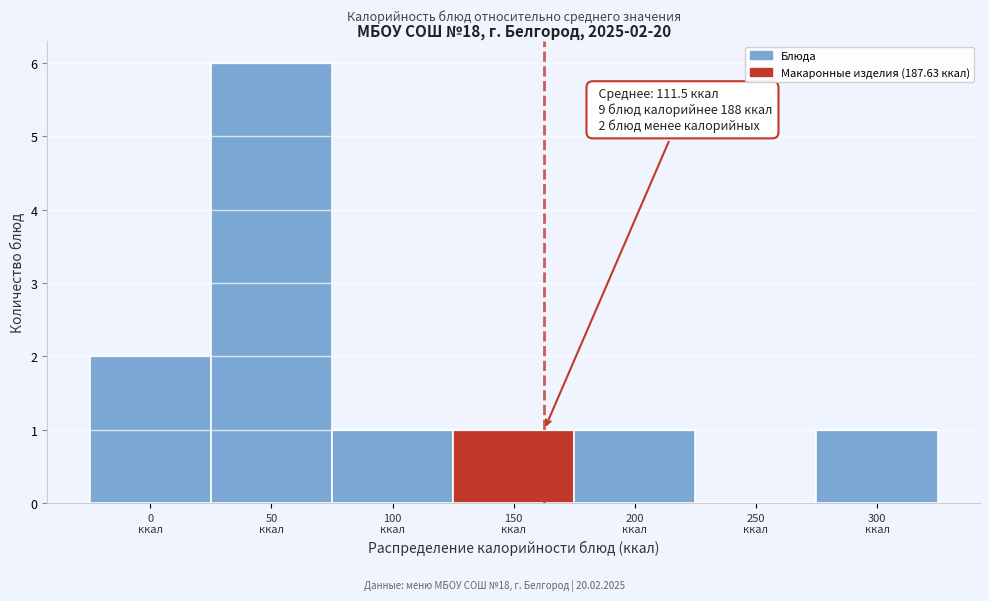

What is the sum of all values?

12